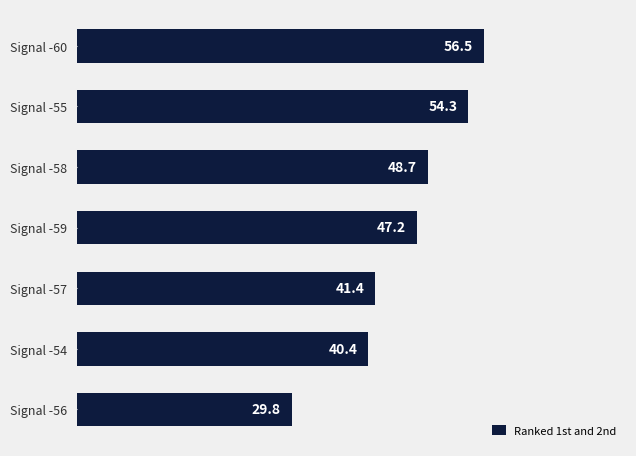

Are the bars grouped side by side (vs. stacked)?

No